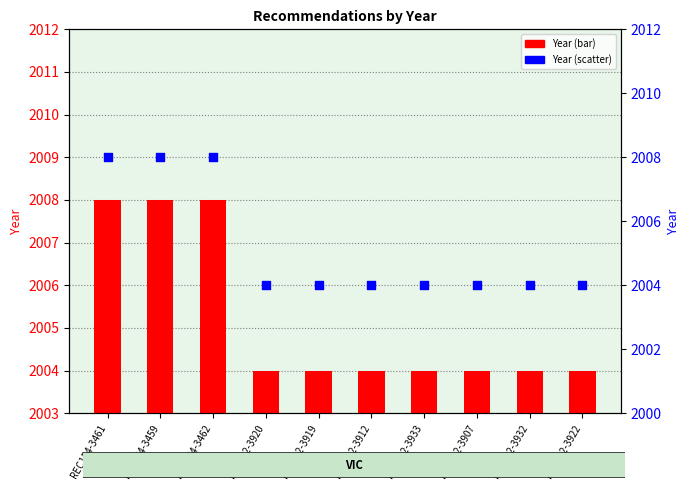

Which series has the widest spread of Y values?

Year